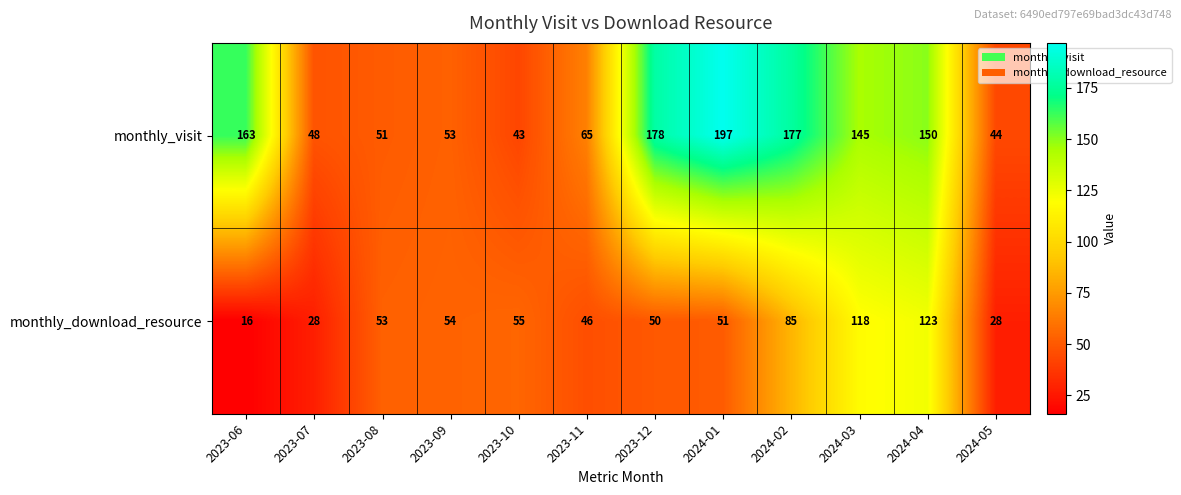

Which series has the largest total across all categories?

monthly_visit